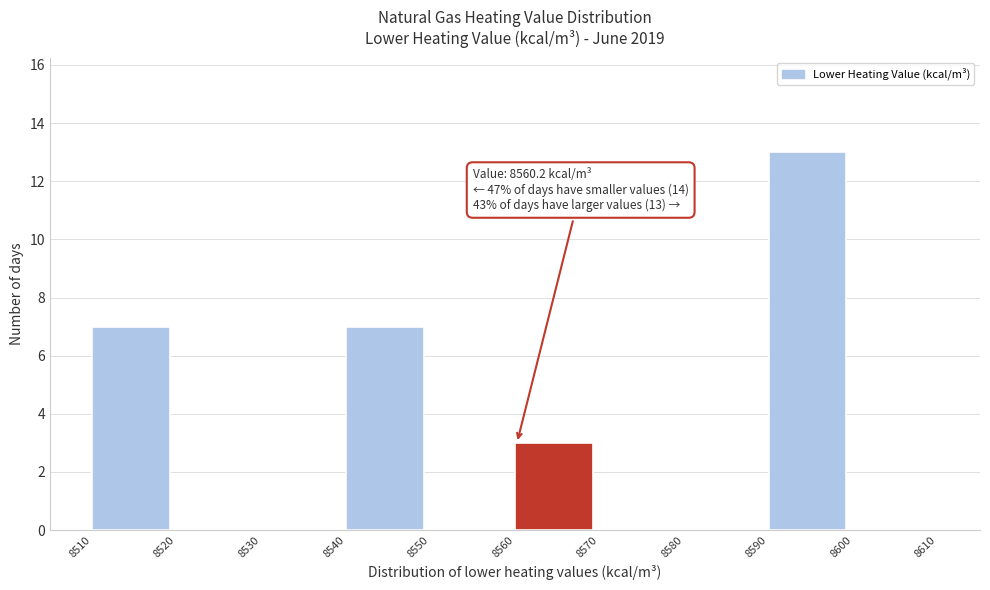

Which range on the x-axis has the tallest bar?

8590 to 8600